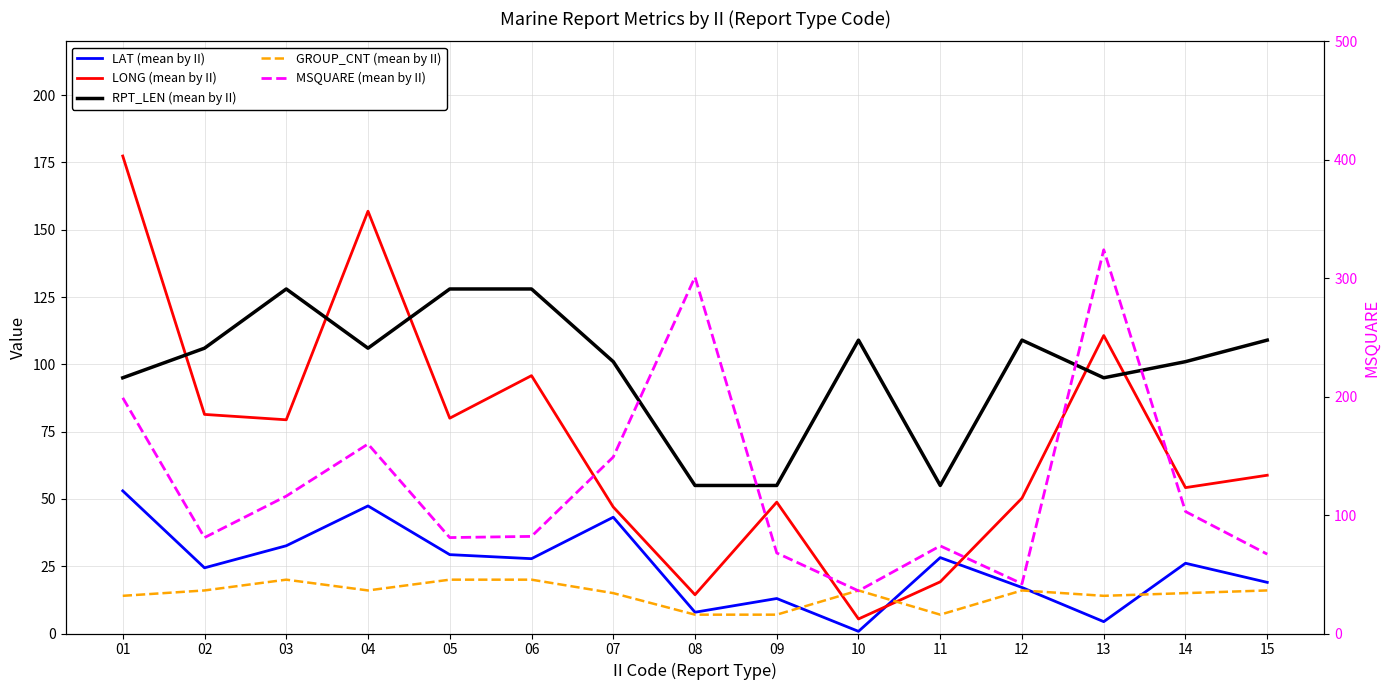

Is it true that LAT (mean by II) equals 3.0 at 09?

False